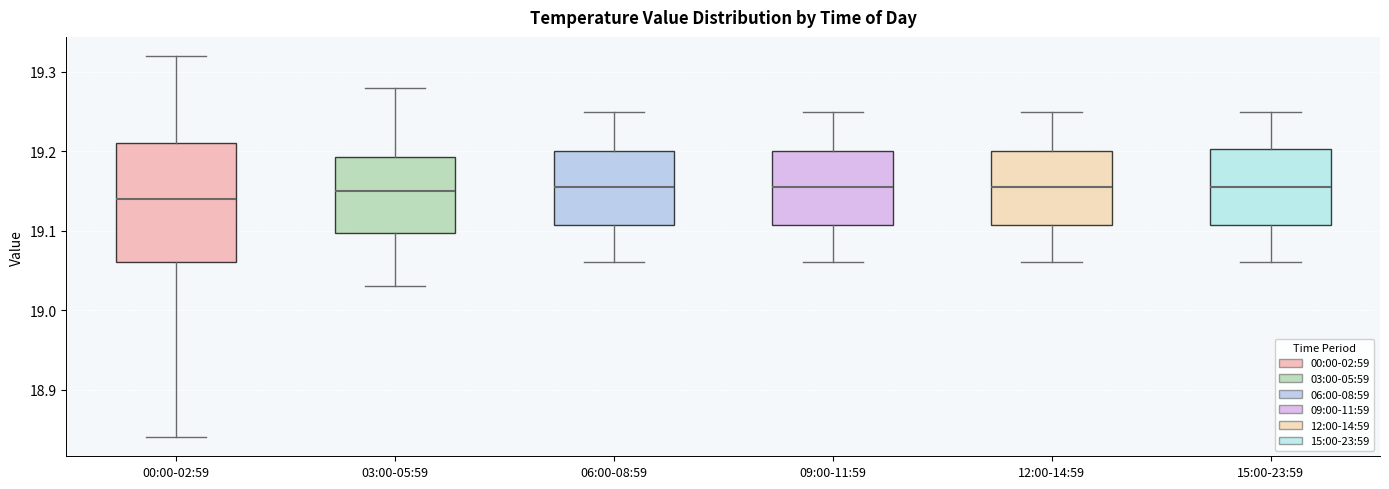

Reading left to right, read every box against the y-axis: the position of its median line, the range the box covers, and the ends of its whiskers. The values are not printed on the chart, so give them approximately, as read against the axis.

00:00-02:59: median 19.14, box 19.06 to 19.21, whiskers 18.84 to 19.32
03:00-05:59: median 19.15, box 19.10 to 19.19, whiskers 19.03 to 19.28
06:00-08:59: median 19.16, box 19.11 to 19.20, whiskers 19.06 to 19.25
09:00-11:59: median 19.16, box 19.11 to 19.20, whiskers 19.06 to 19.25
12:00-14:59: median 19.16, box 19.11 to 19.20, whiskers 19.06 to 19.25
15:00-23:59: median 19.16, box 19.11 to 19.20, whiskers 19.06 to 19.25